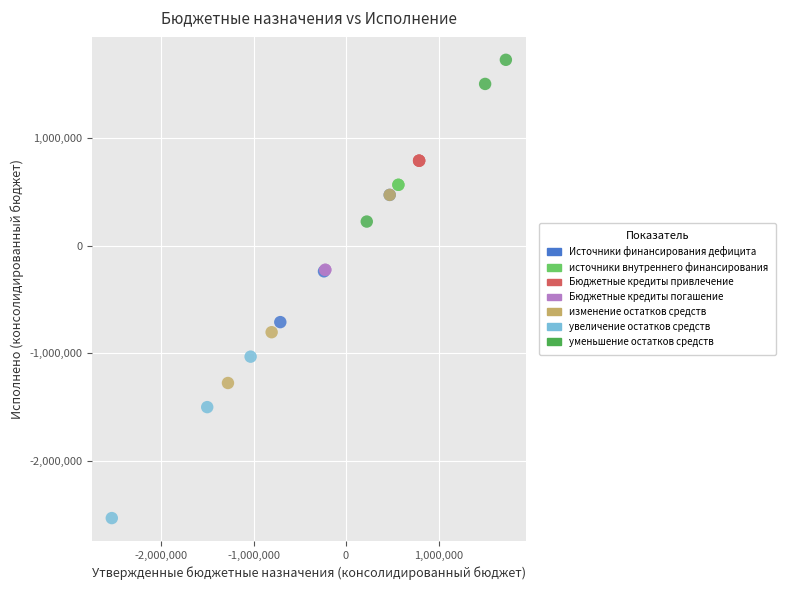

What are all the series names shown in the legend?

Источники финансирования дефицита, источники внутреннего финансирования, Бюджетные кредиты привлечение, Бюджетные кредиты погашение, изменение остатков средств, увеличение остатков средств, уменьшение остатков средств